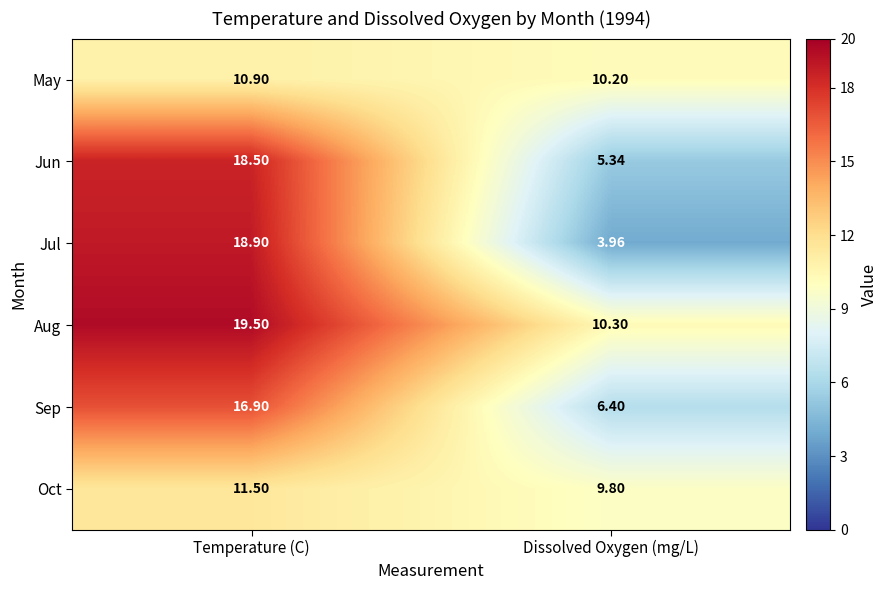

At which label does Sep reach its minimum?

Dissolved Oxygen (mg/L)